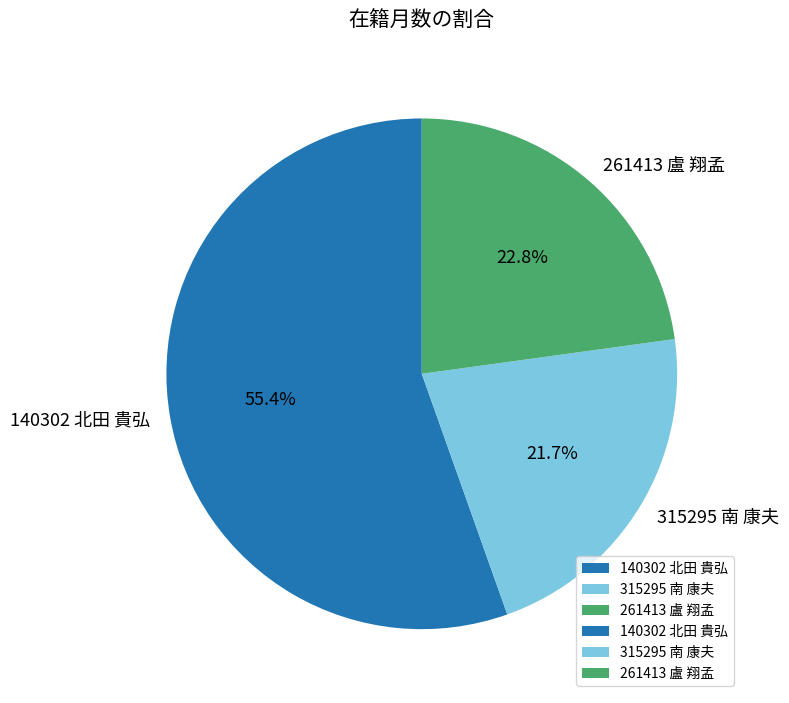

To the nearest percent, what is the difference between the largest and smallest slice percentages?

34%